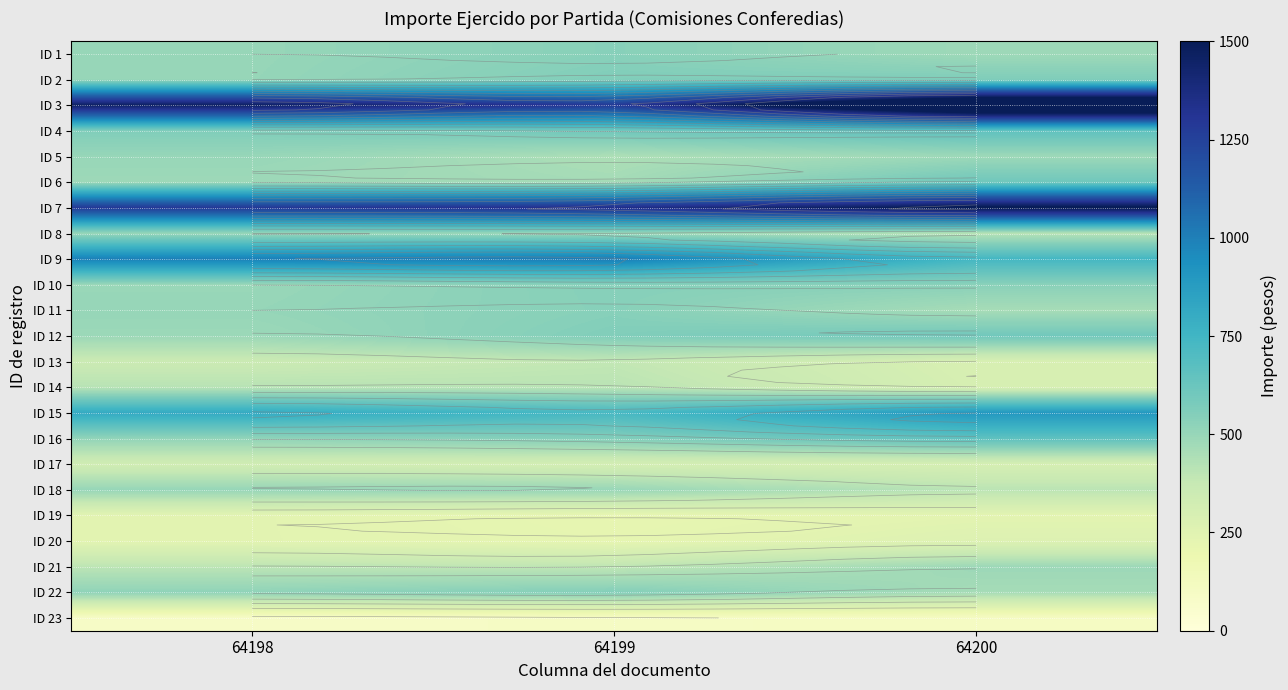

At how many categories does at least one series exceed 1011?

3